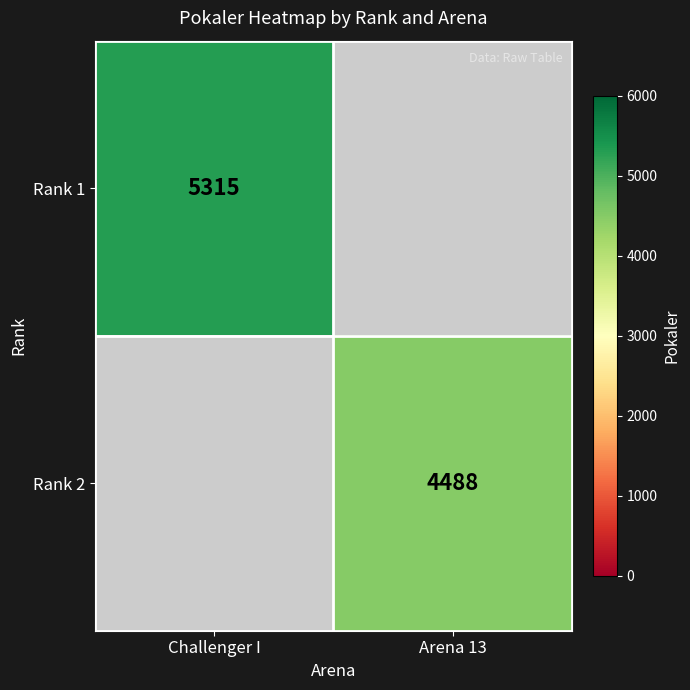

The Rank 1 series shows 8886 at Challenger I. True or false?

False